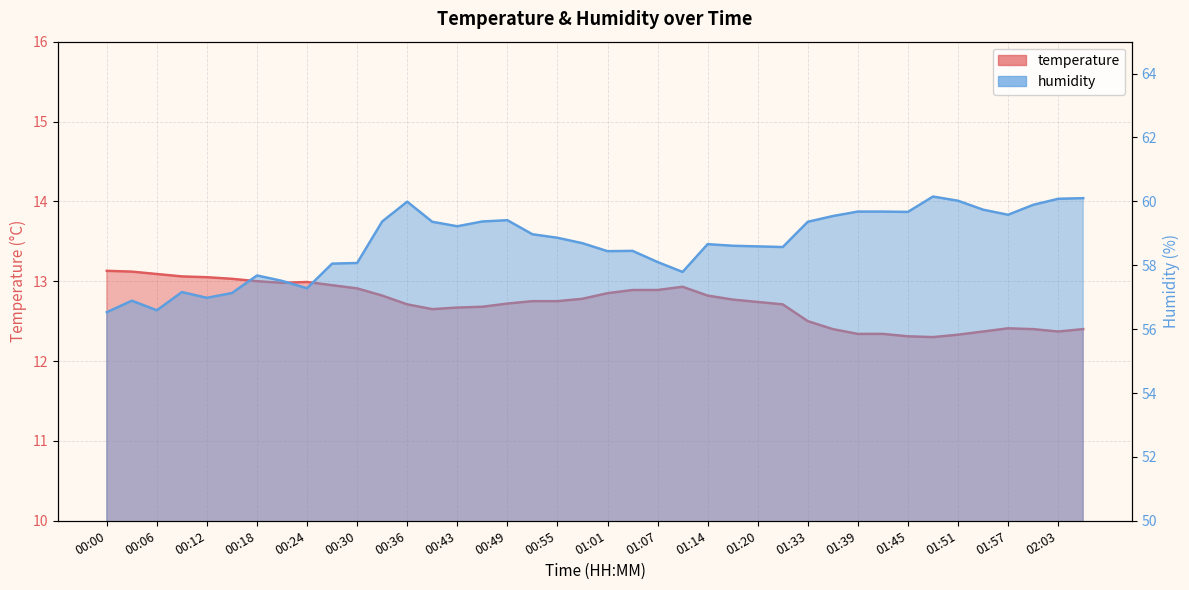

In temperature, how many points are higher than both neighbors (excluding endpoints)?

3